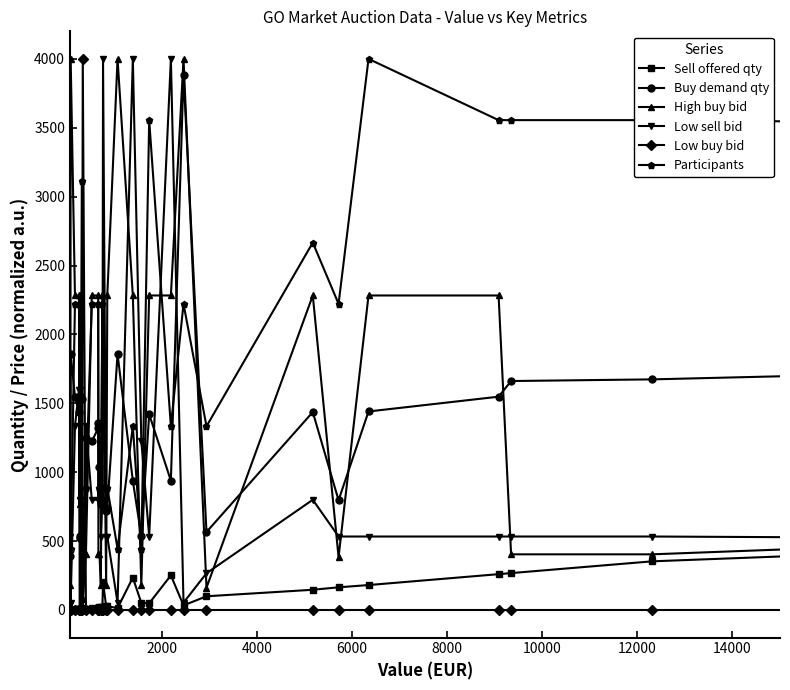

What is the value of the Low sell bid point at the 22nd from the left?

1226.7